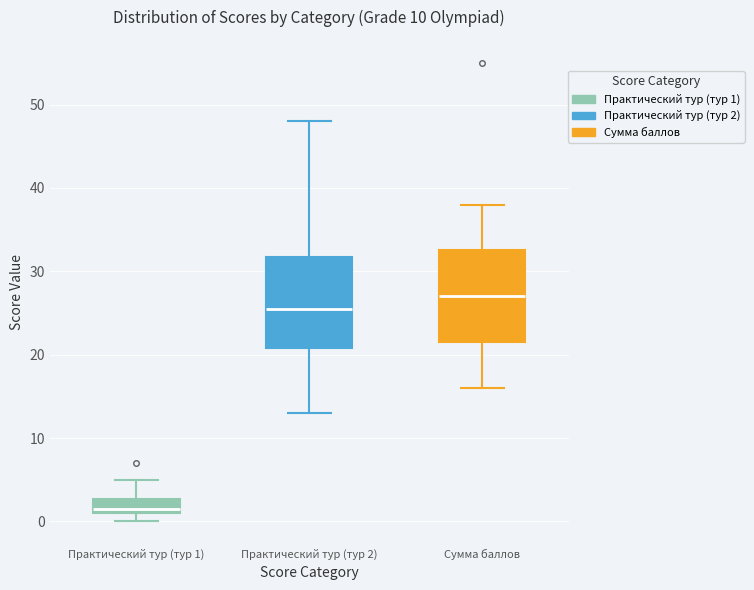

Reading left to right, read every box against the y-axis: the position of its median line, the range the box covers, and the ends of its whiskers. The values are not printed on the chart, so give them approximately, as read against the axis.

Практический тур (тур 1): median 2, box 1 to 3, whiskers 0 to 5
Практический тур (тур 2): median 26, box 21 to 32, whiskers 13 to 48
Сумма баллов: median 27, box 22 to 33, whiskers 16 to 38